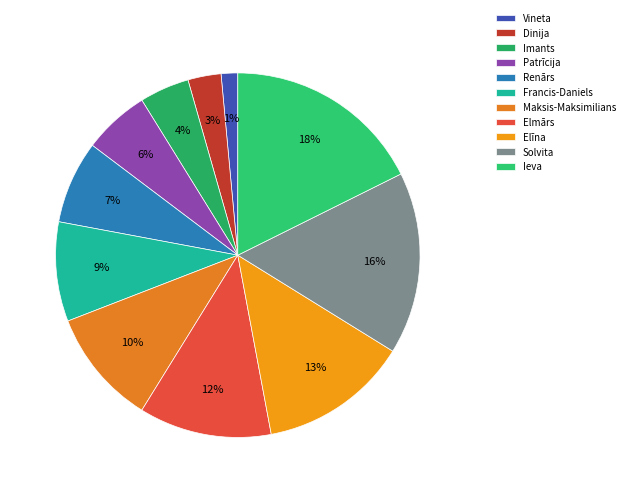

True or false: Elmārs accounts for 12% of the total.

True